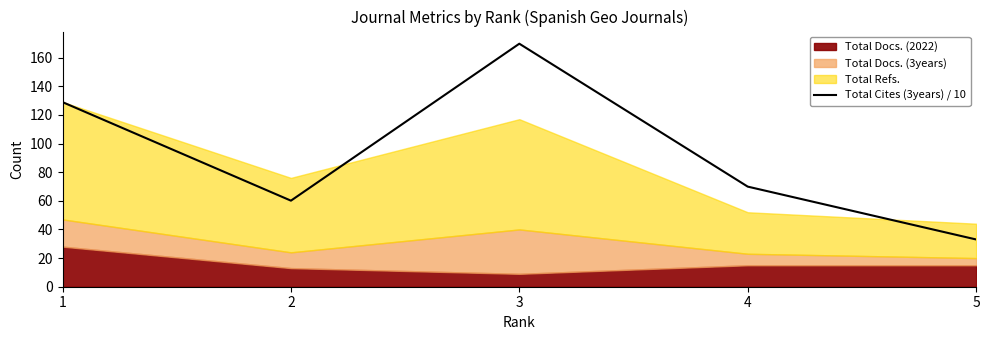

Between 5 and 3, which is larger?

3